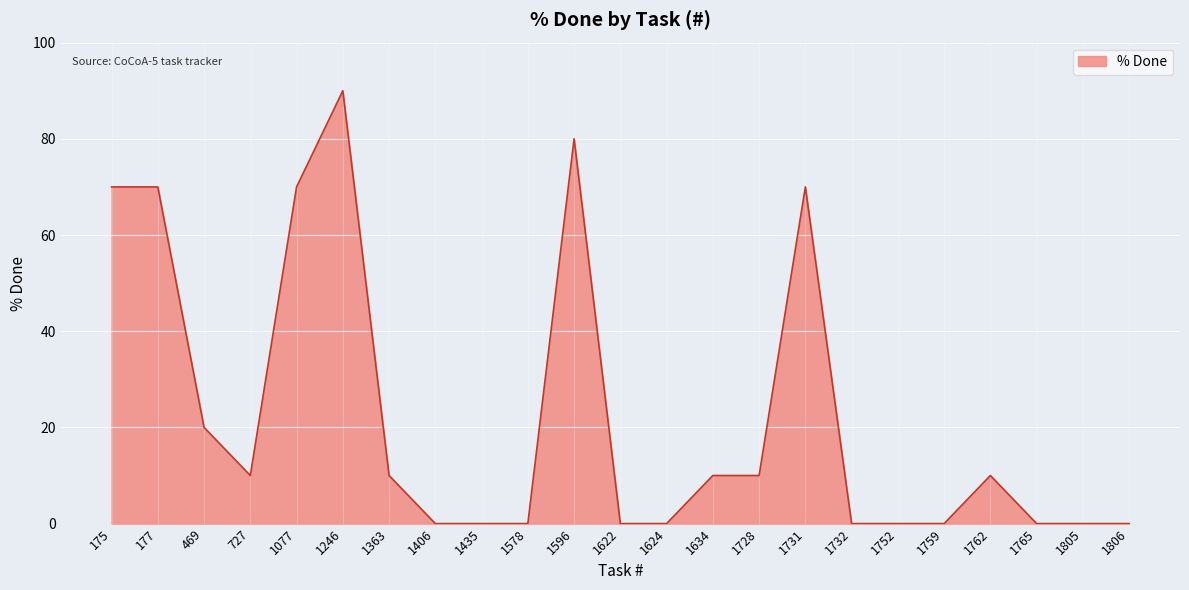

What is the difference between the values at 1728 and 1624?

10